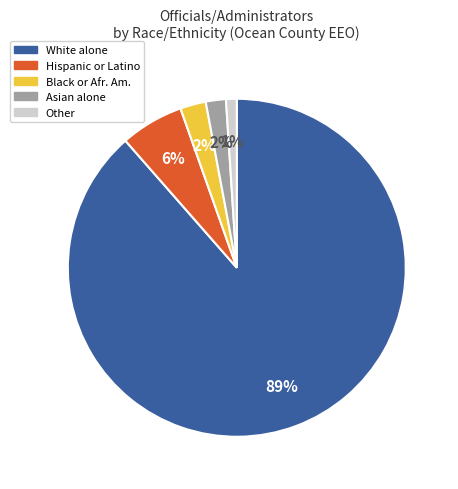

To the nearest percent, what is the difference between the largest and smallest slice percentages?

88%